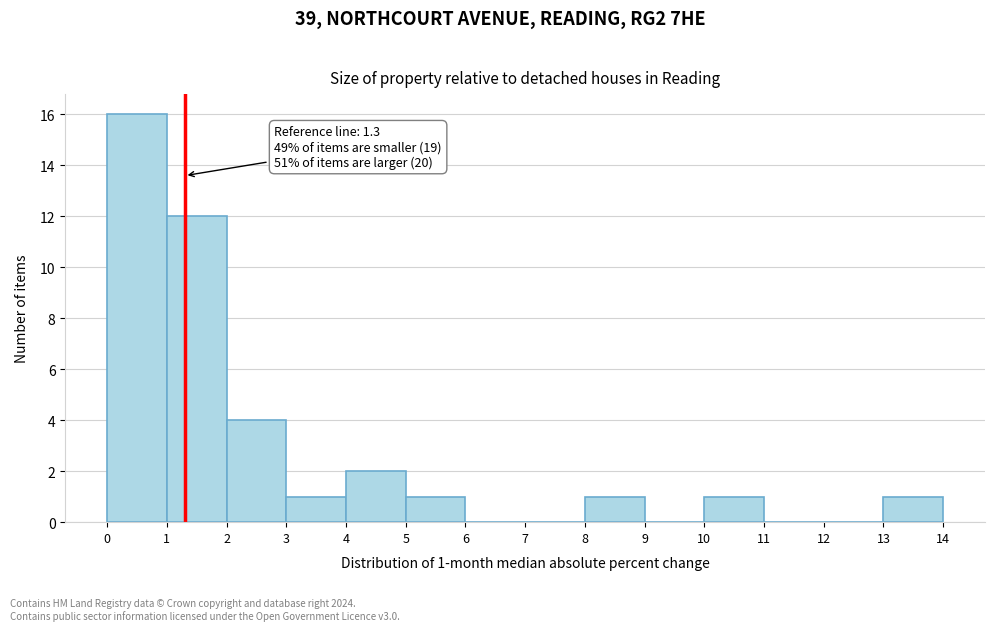

Which range on the x-axis has the tallest bar?

0 to 1